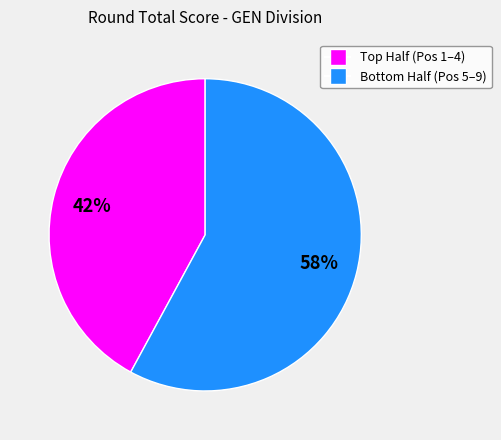

To the nearest percent, what is the difference between the largest and smallest slice percentages?

16%